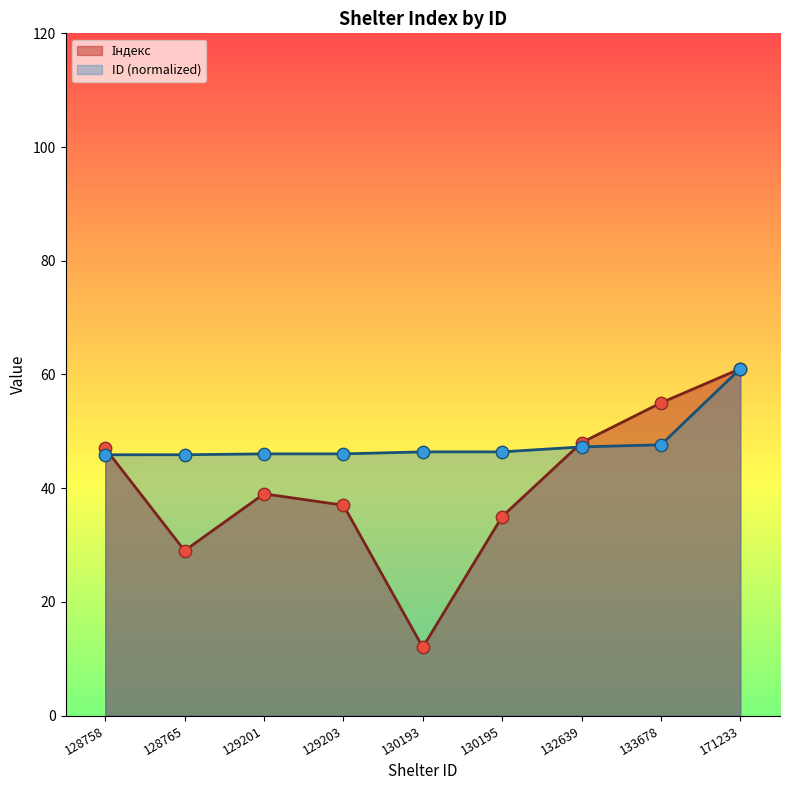

Which series reaches the minimum Y coordinate?

Індекс